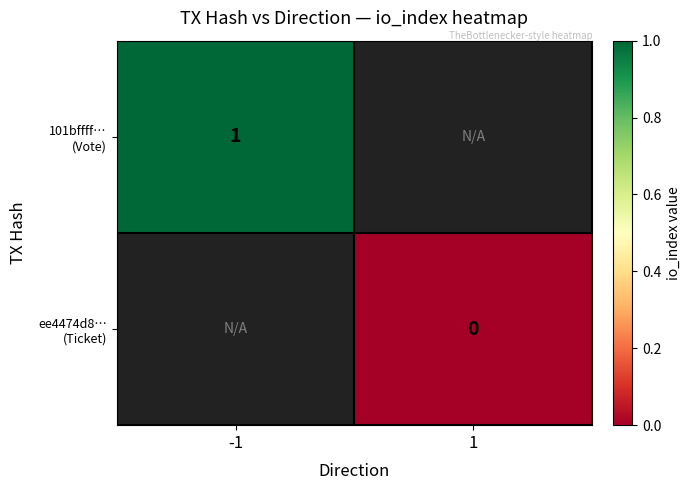

How many categories are shown in the chart?

2